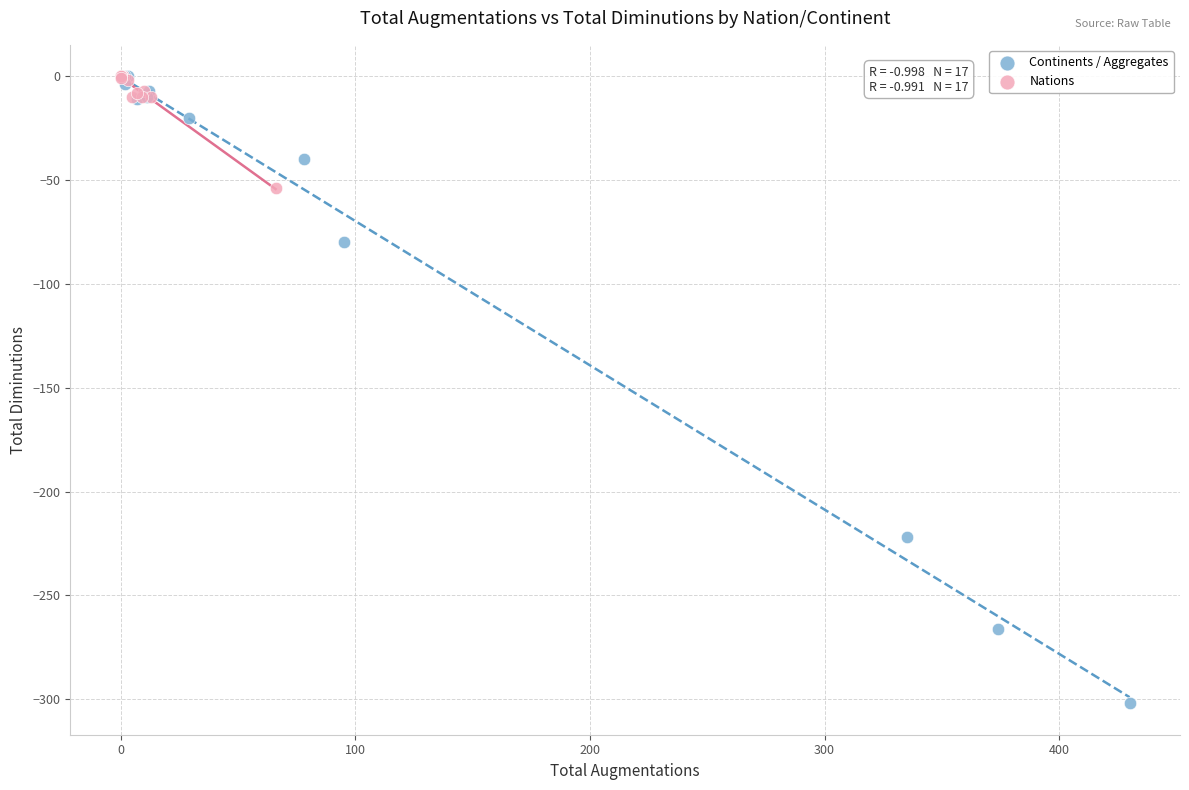

Which series has the largest Y range (max minus min)?

Continents / Aggregates